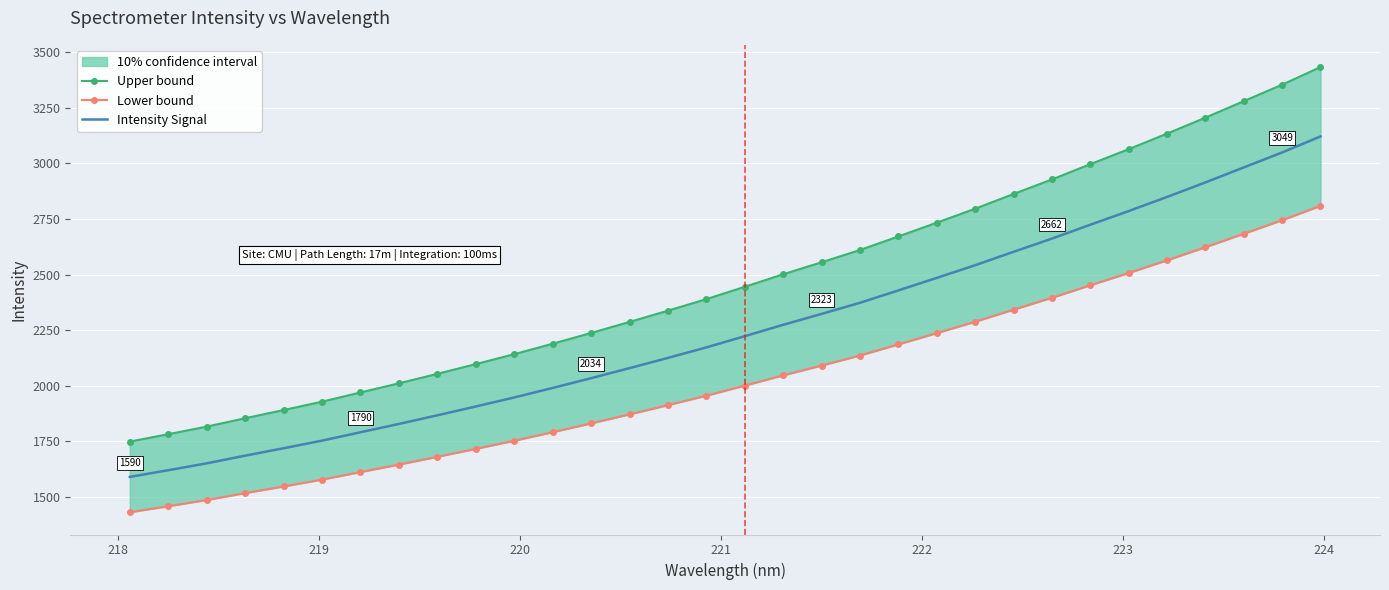

How many data points in Upper bound are above 2444?

16